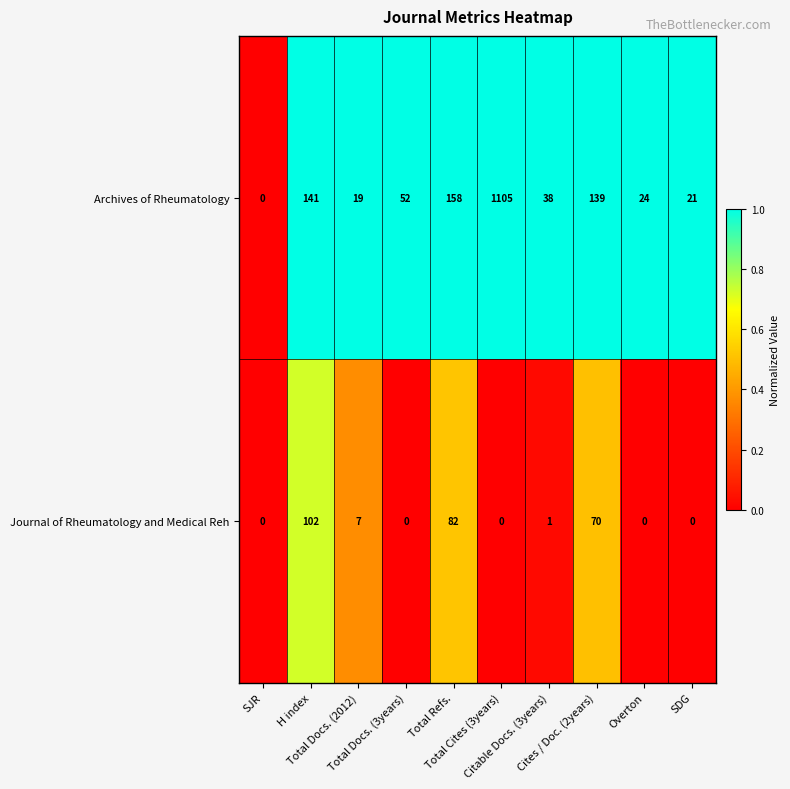

Which series has the widest spread of values?

Archives of Rheumatology